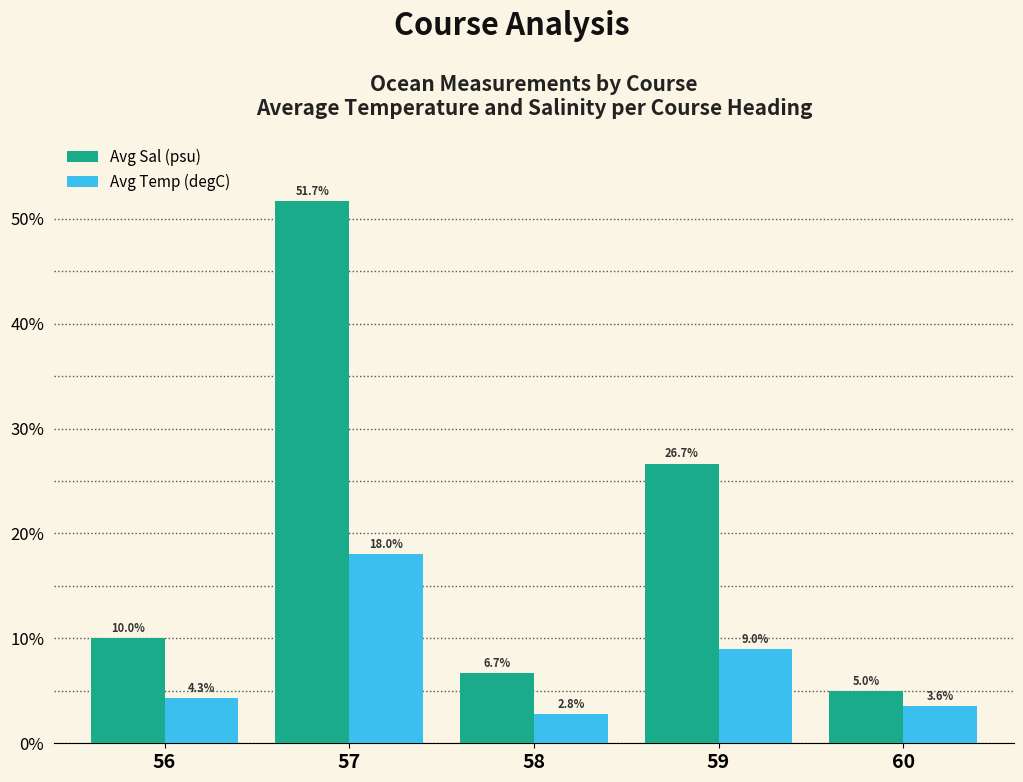

What is the sum of all Avg Sal (psu) values?

100.0